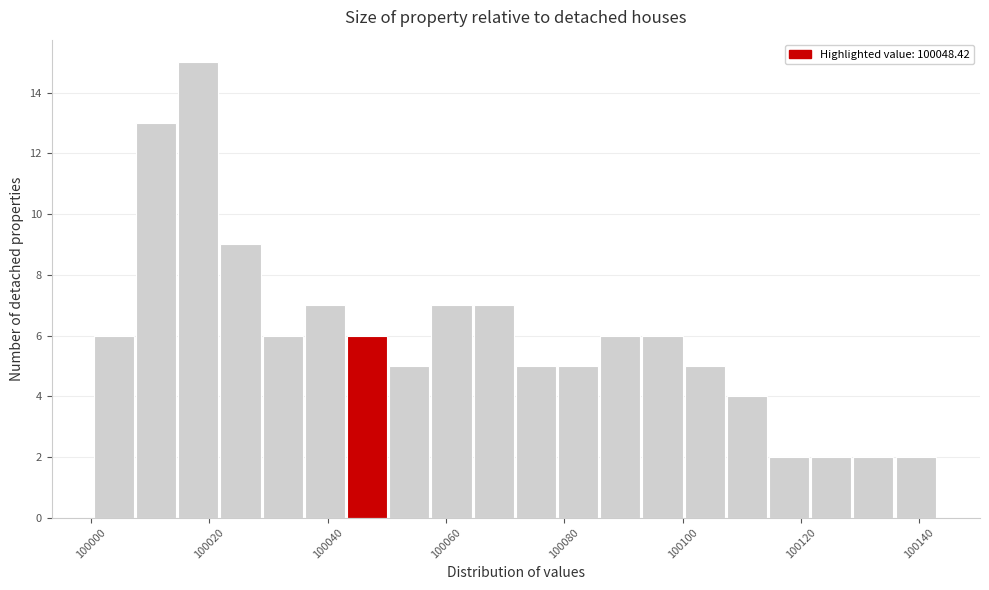

Around what value on the x-axis is the tallest bar? Give the approximate position of its centre, as read against the axis.

100018